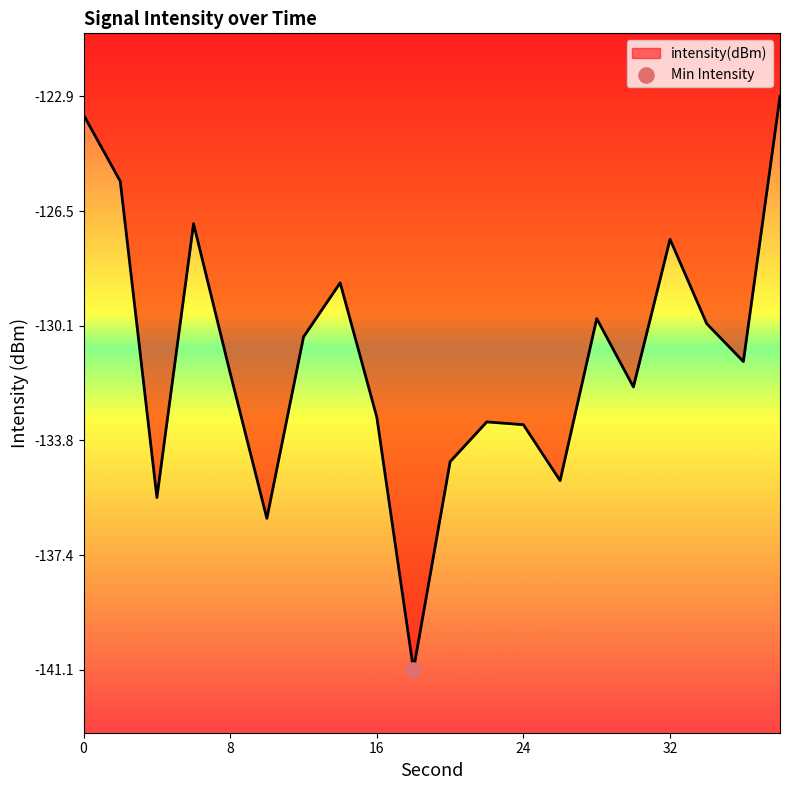

What is the smallest value displayed?

-141.1